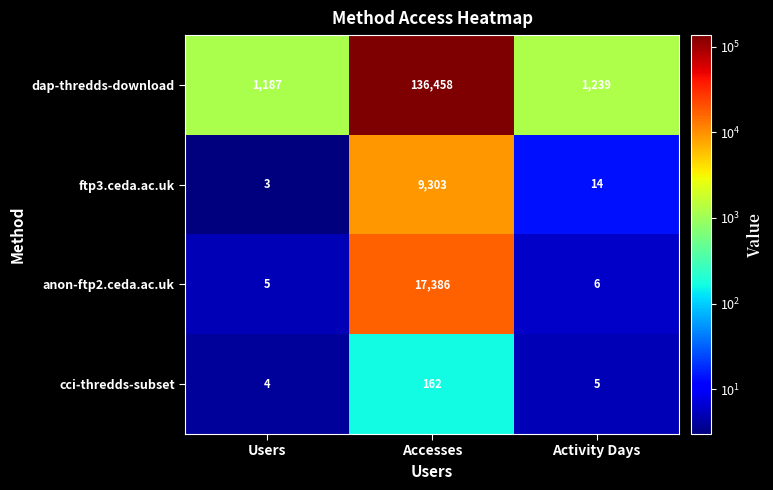

What is the spread (max minus min) of values at Accesses?

136296